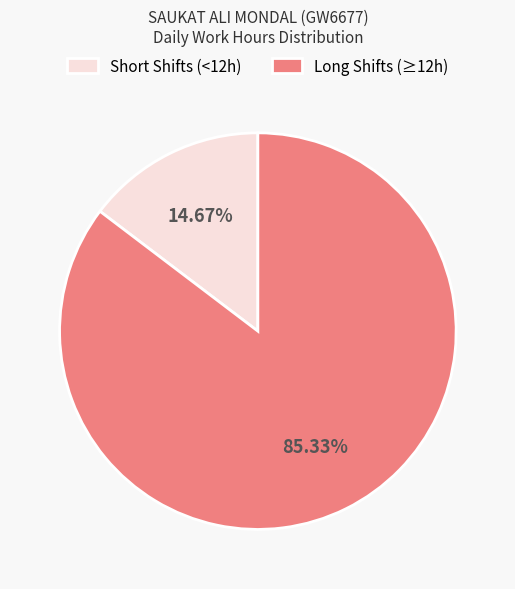

Rank the categories by value from lowest to highest.

Short Shifts (<12h), Long Shifts (≥12h)